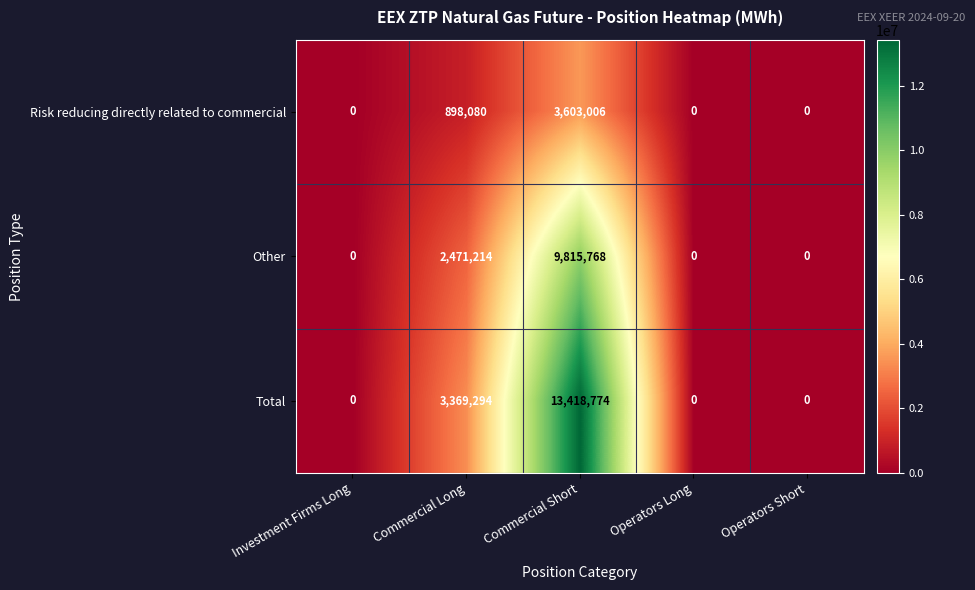

How many series are shown in this chart?

3